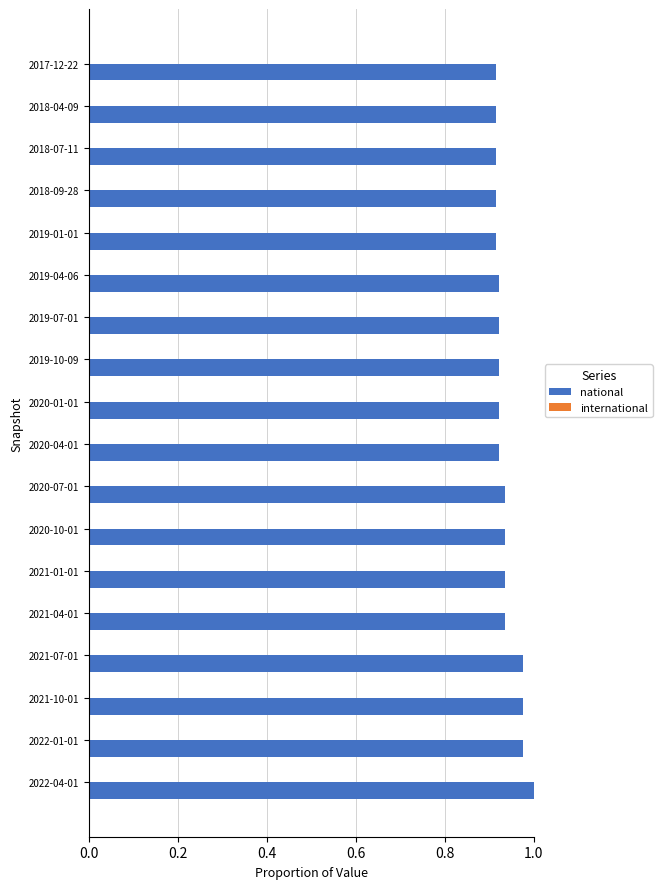

At which label does national reach its peak?

2022-04-01